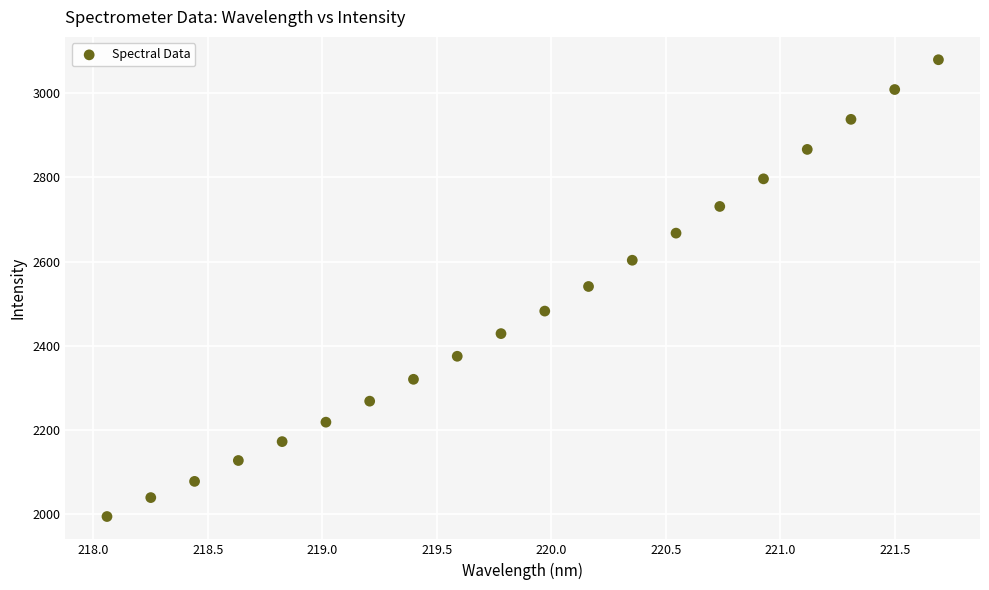

What is the range of X values (max minus min)?

3.6